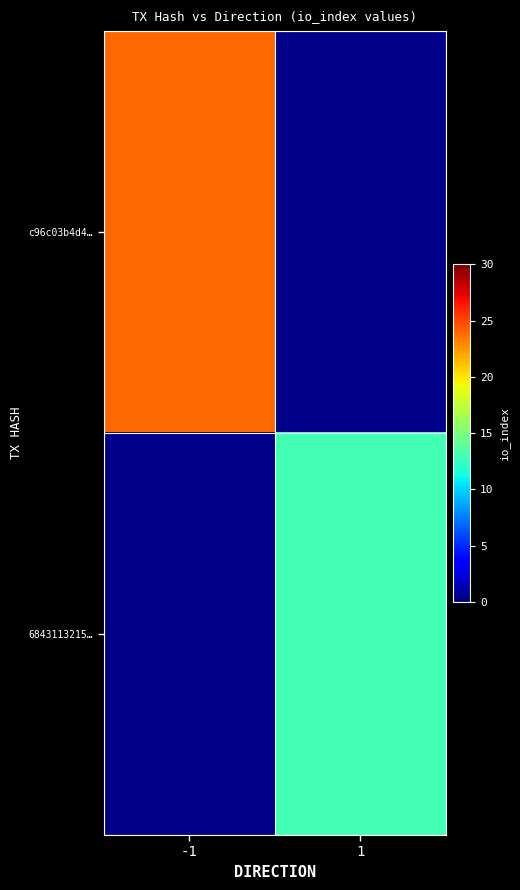

Is it true that c96c03b4d4… equals 24.0 at -1?

True